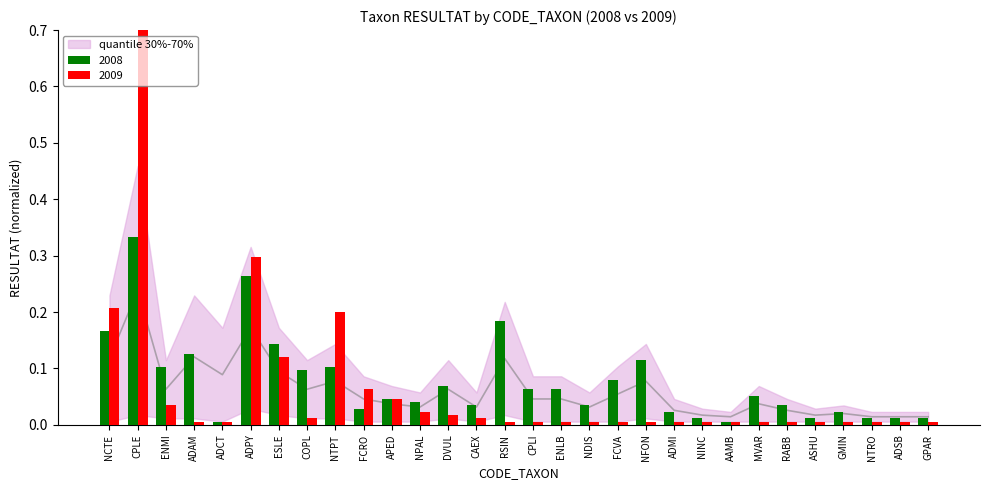

The 2008 series shows 0.0 at NINC. True or false?

False